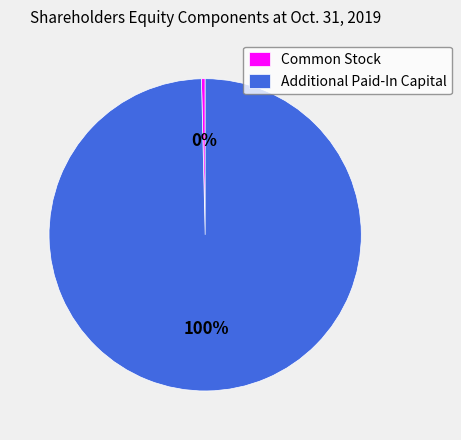

To the nearest percent, what portion does Additional Paid-In Capital represent?

100%